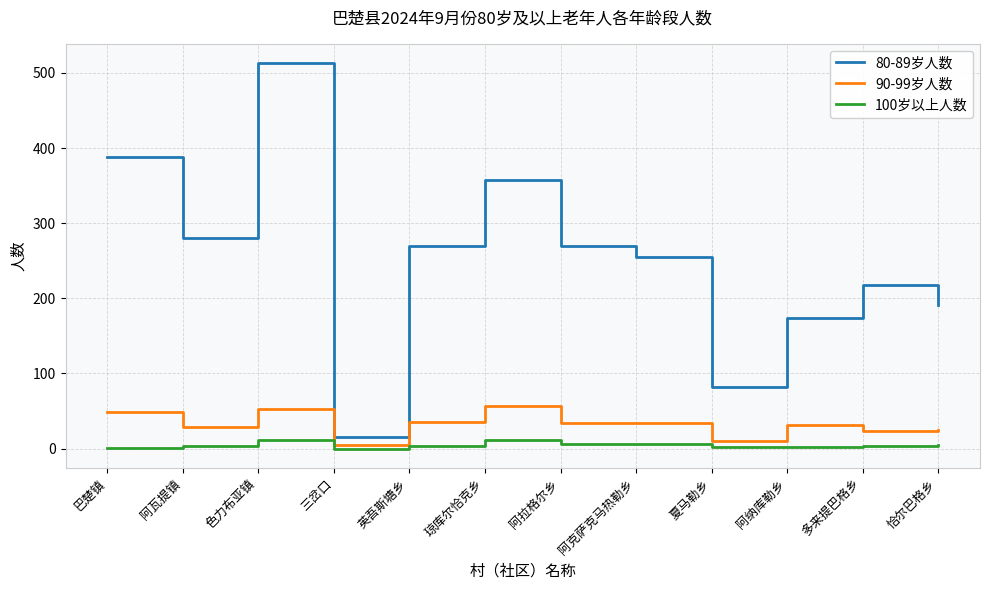

List the series in order of their peak value, highest first.

80-89岁人数, 90-99岁人数, 100岁以上人数